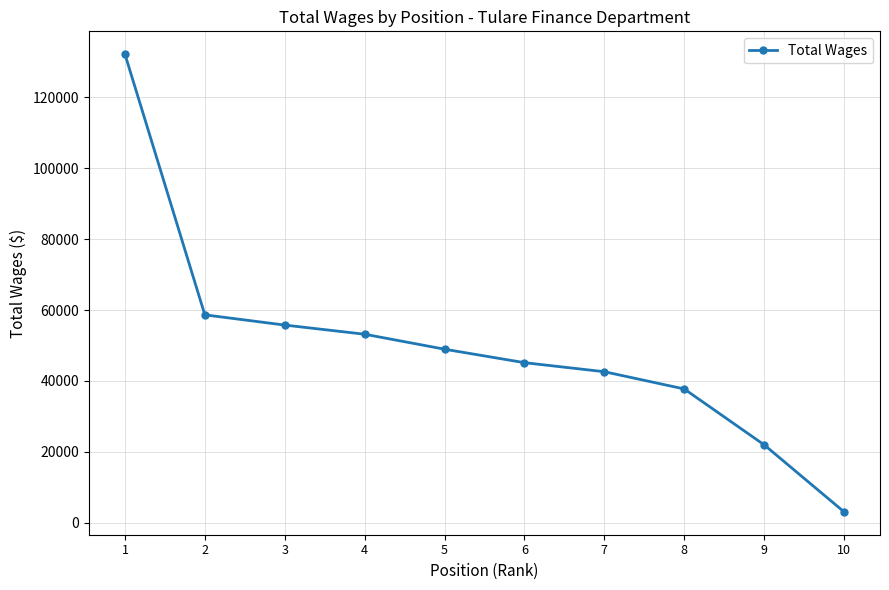

Rank the categories by value from lowest to highest.

10, 9, 8, 7, 6, 5, 4, 3, 2, 1